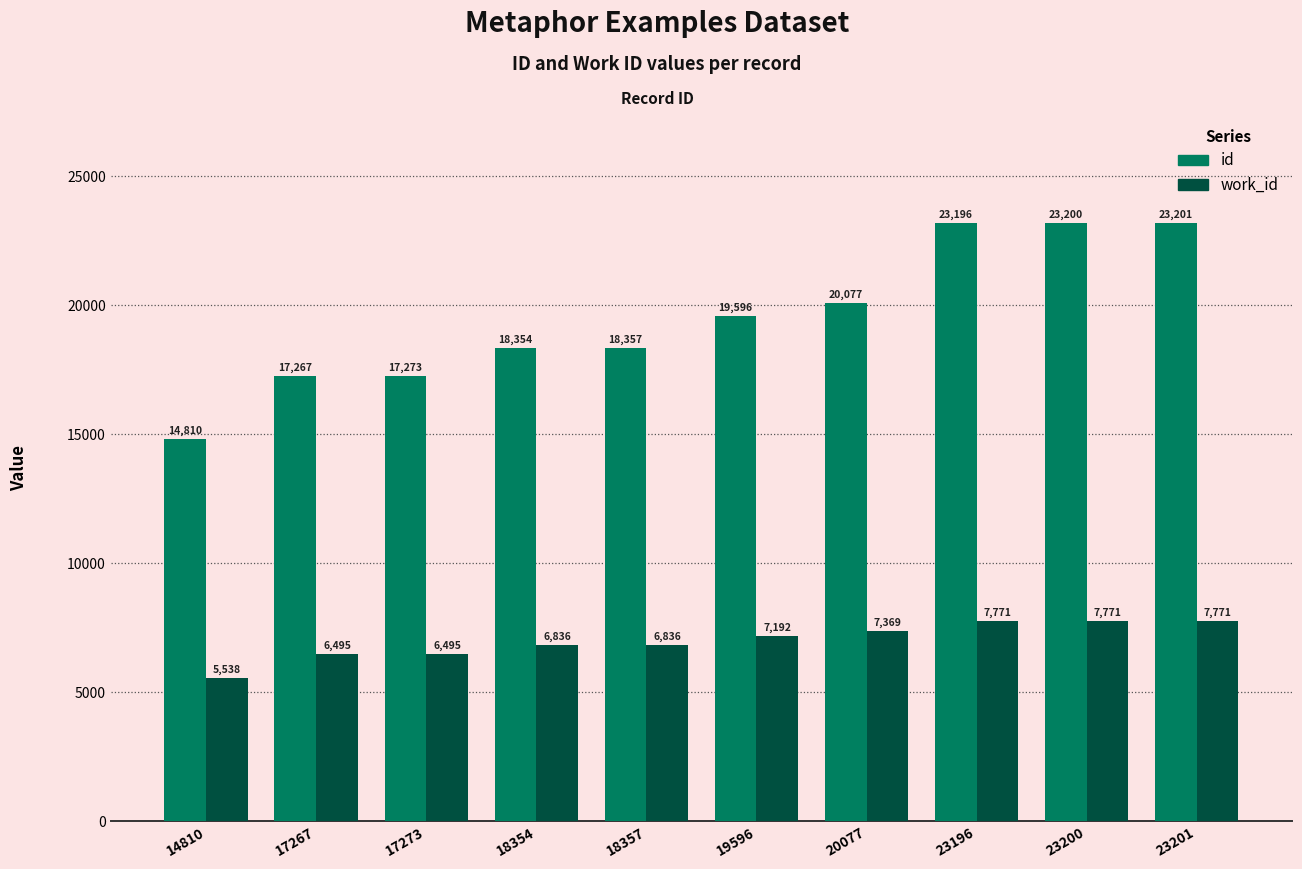

Reading left to right, what are all the values shown in this chart?

id: 14810	17267	17273	18354	18357	19596	20077	23196	23200	23201
work_id: 5538	6495	6495	6836	6836	7192	7369	7771	7771	7771